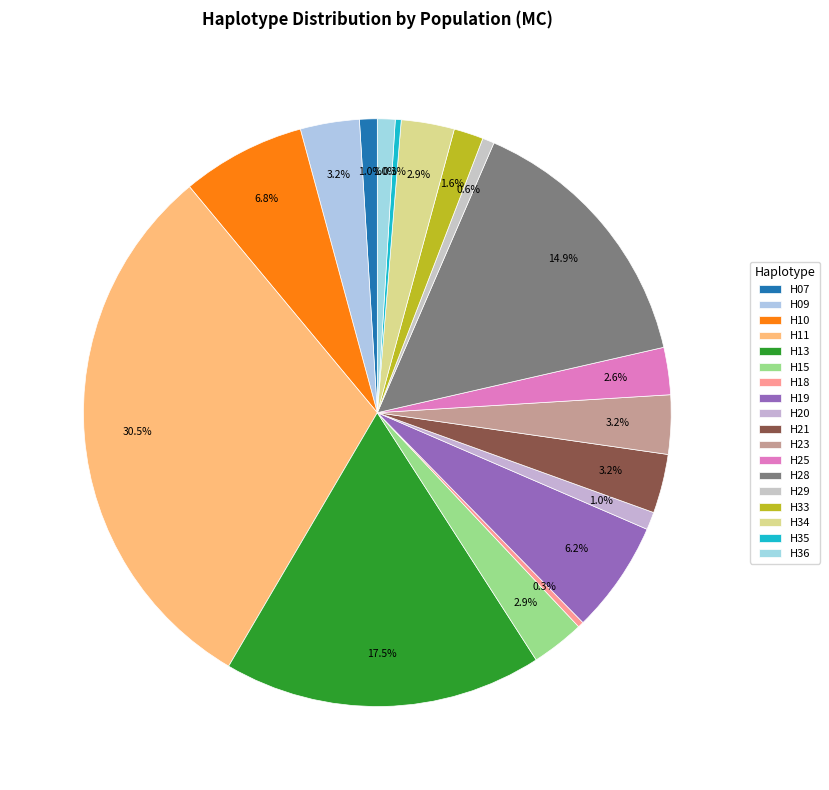

To the nearest percent, what percentage of the pie is H15?

3%